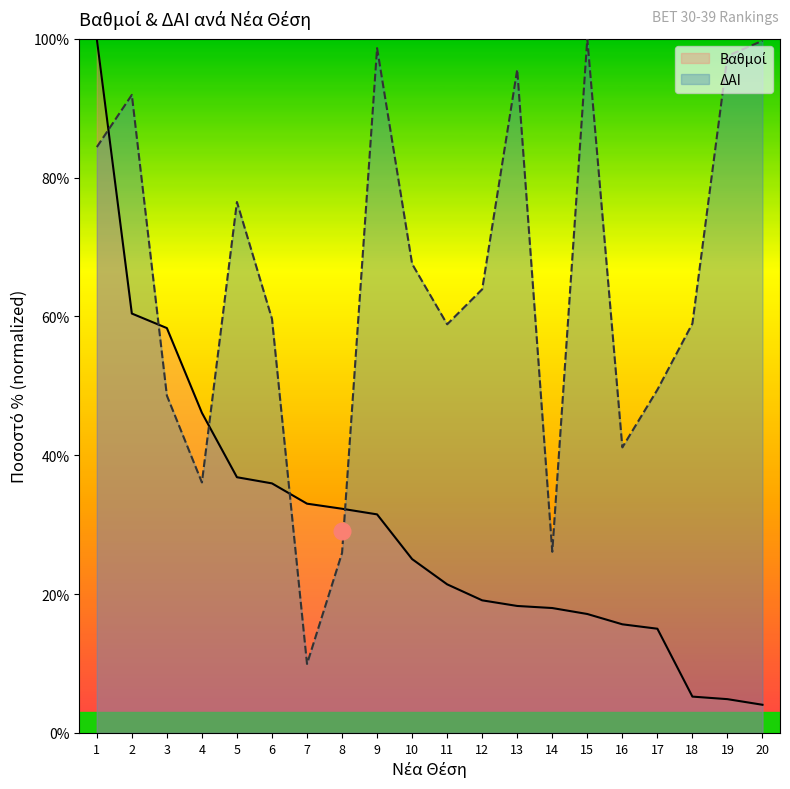

Reading left to right, list all the values displayed in this chart.

Βαθμοί: 100.0	60.4	58.3	46.1	36.8	35.9	33.0	32.3	31.5	25.0	21.4	19.1	18.3	18.0	17.1	15.6	15.0	5.2	4.9	4.1
ΔΑΙ: 84.4	91.9	48.6	36.1	76.5	59.7	9.9	25.9	98.7	67.6	58.9	63.9	95.6	26.1	100.0	41.1	49.4	59.0	97.5	99.7